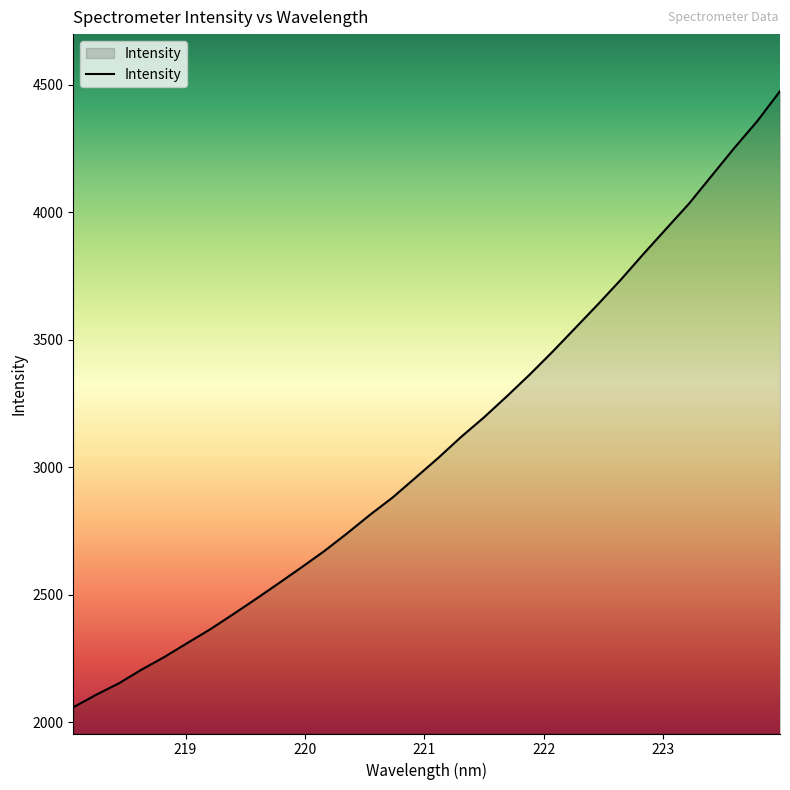

What is the smallest value displayed?

2057.8